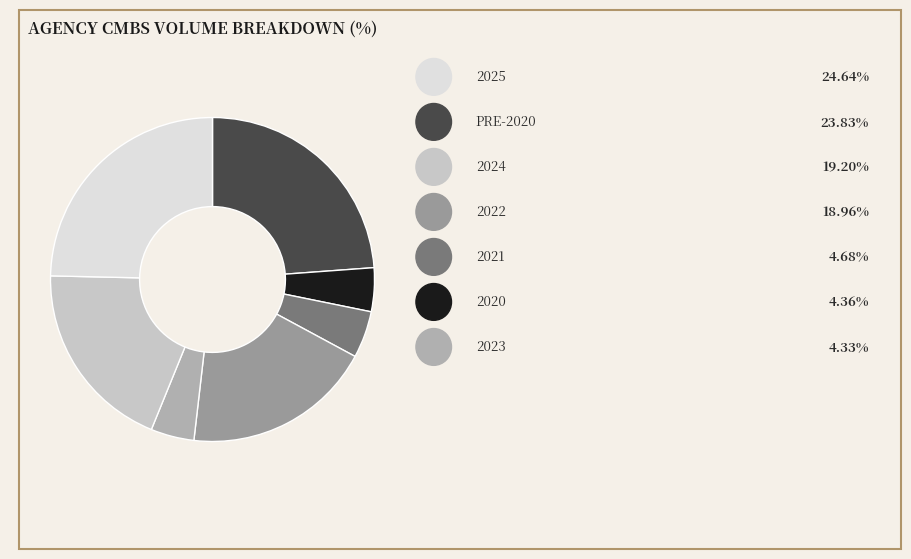

Count the number of slices in the pie.

7